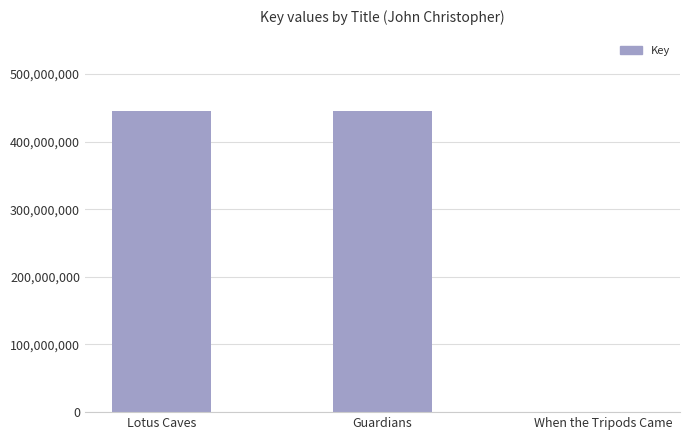

What is the difference between the values at When the Tripods Came and Lotus Caves?

445280315